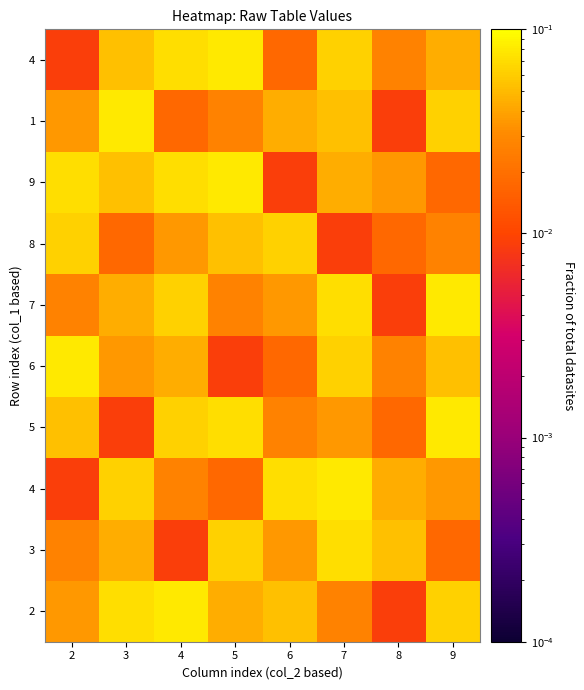

What is the difference between the highest and lowest values at 6?

0.1